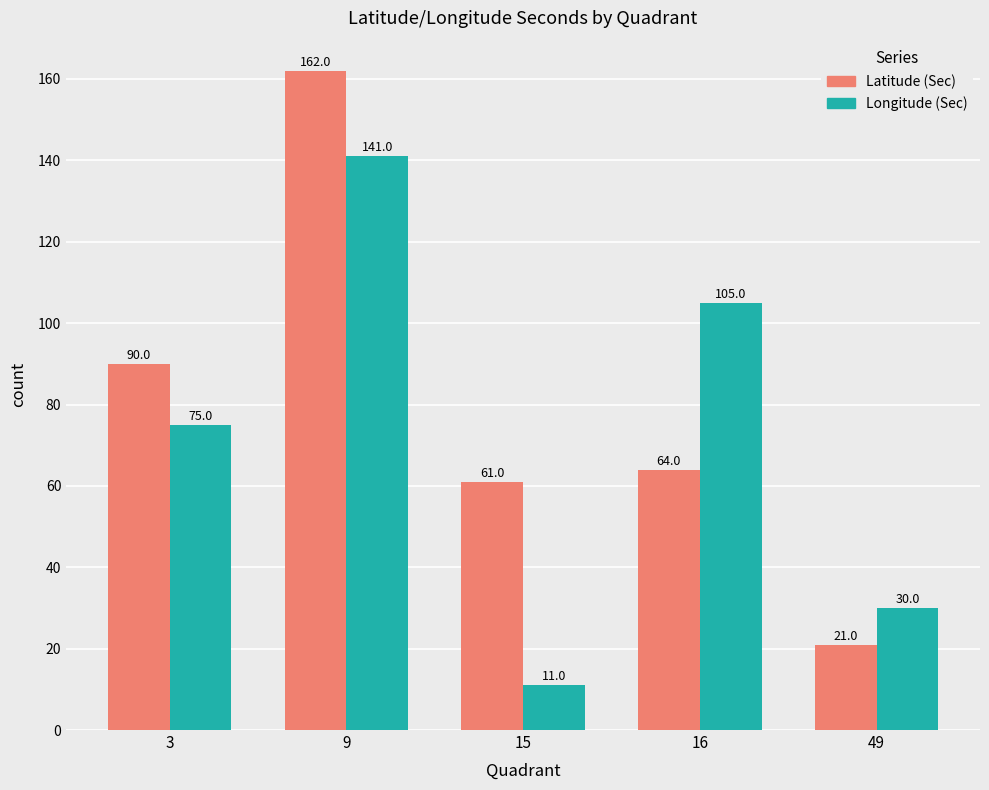

How many bars are there in each group?

2